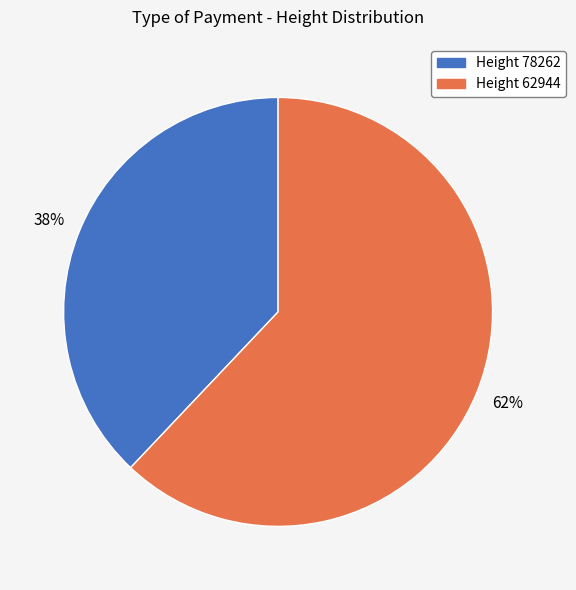

Count the number of slices in the pie.

2